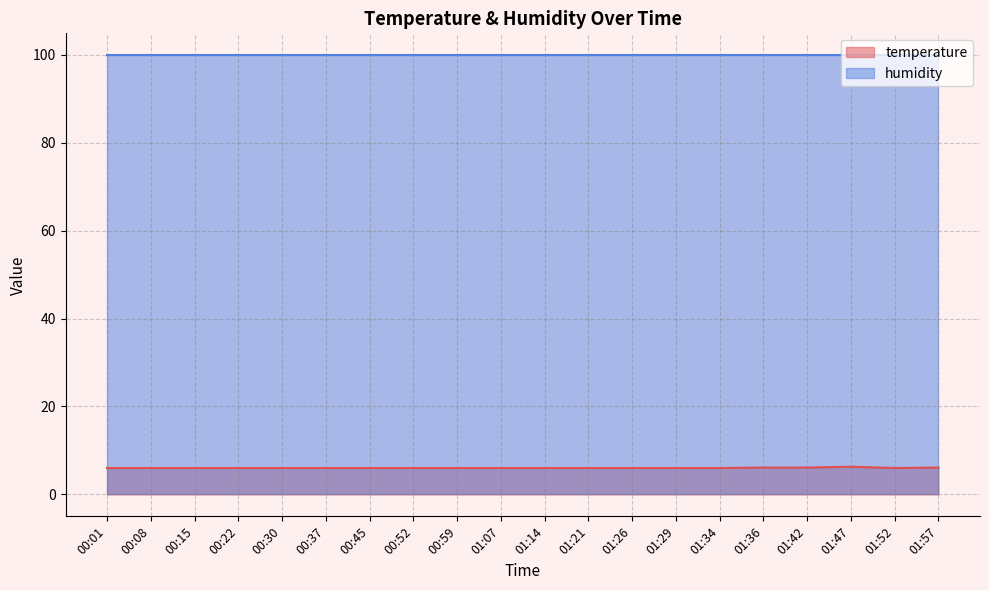

What is the change in value from 01:21 to 01:47?

+0.3